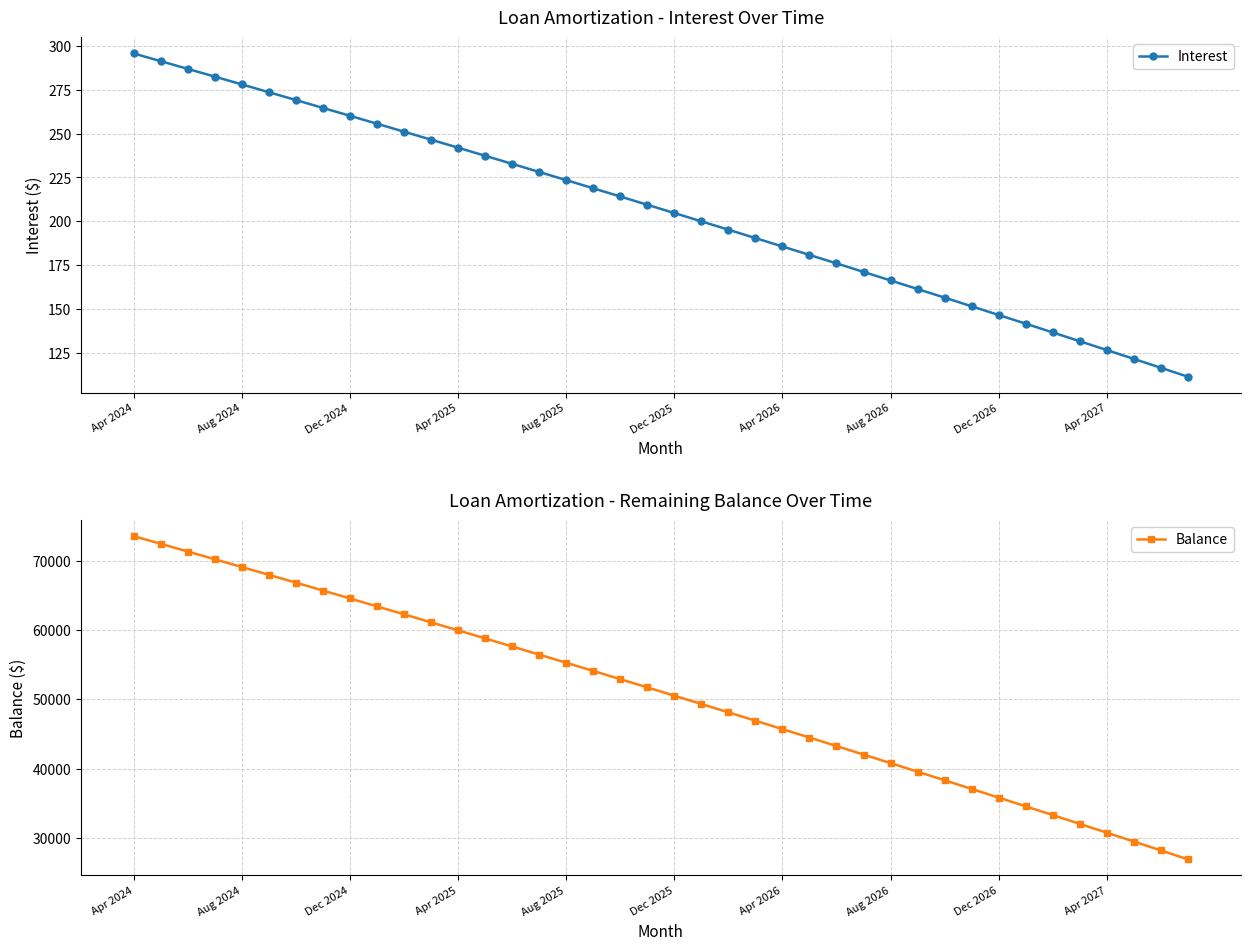

How many data points in Interest are above 209?

20